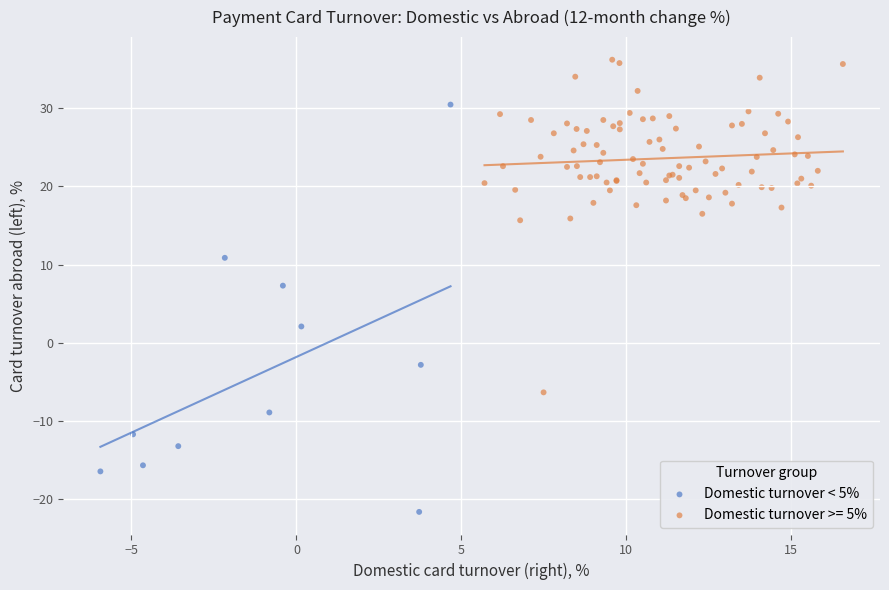

Which series reaches the maximum Y coordinate?

Domestic turnover >= 5%